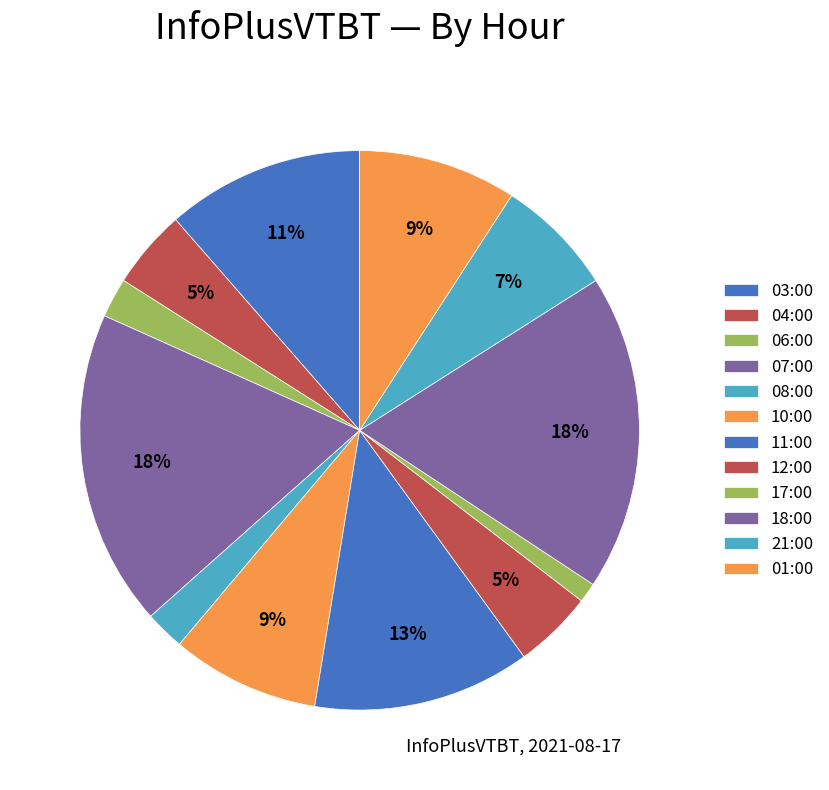

Does any single category account for the majority?

No